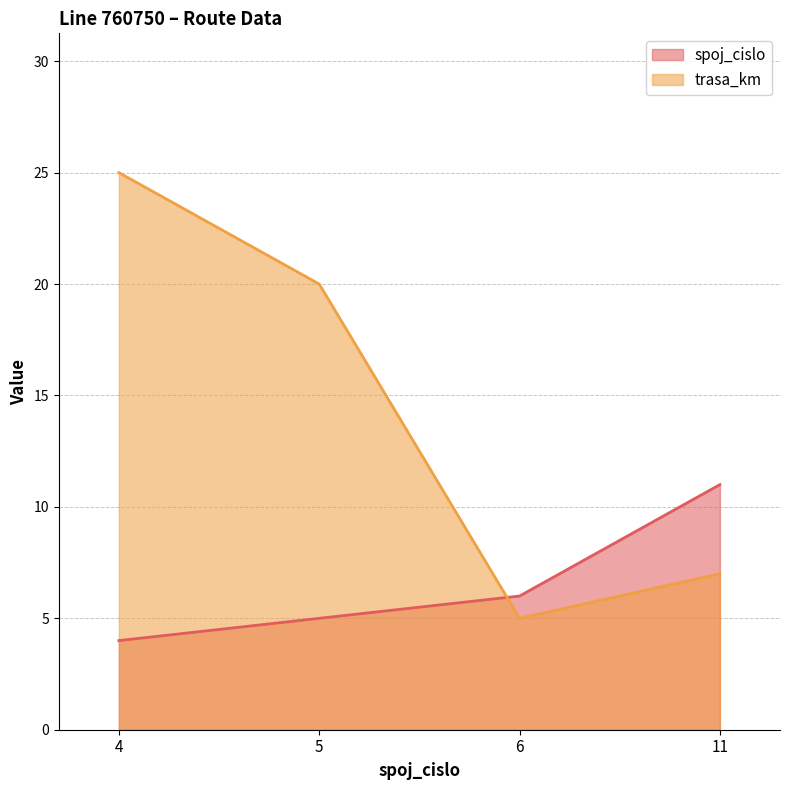

How many lines are shown in the chart?

2